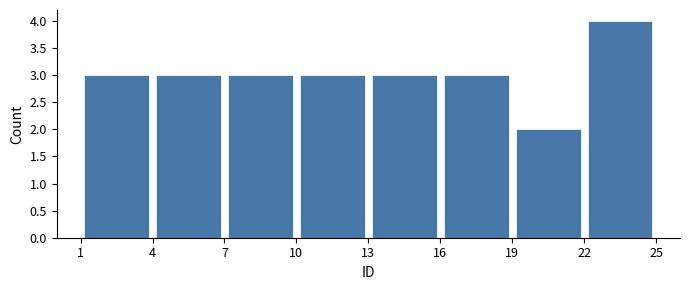

Reading left to right, transcribe this chart: for each bar, give the range it covers on the x-axis and its height. The values are not printed on the chart, so give them approximately, as read against the axis.

1 to 4: 3
4 to 7: 3
7 to 10: 3
10 to 13: 3
13 to 16: 3
16 to 19: 3
19 to 22: 2
22 to 25: 4